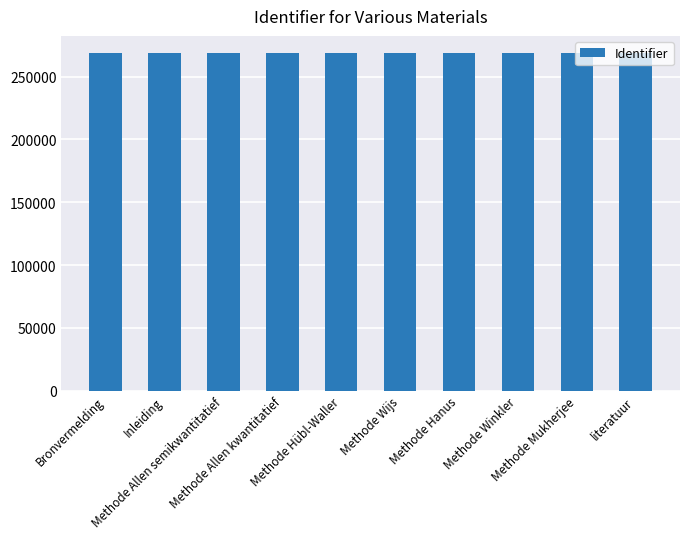

What is the difference between the second highest and second lowest values?

121